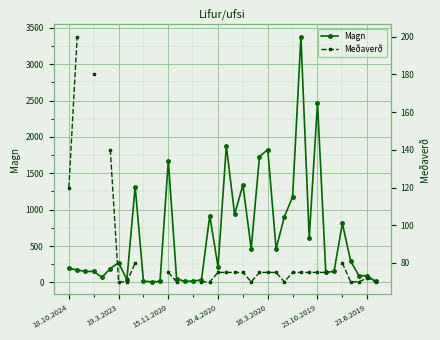

Which series has the widest spread of values?

Magn